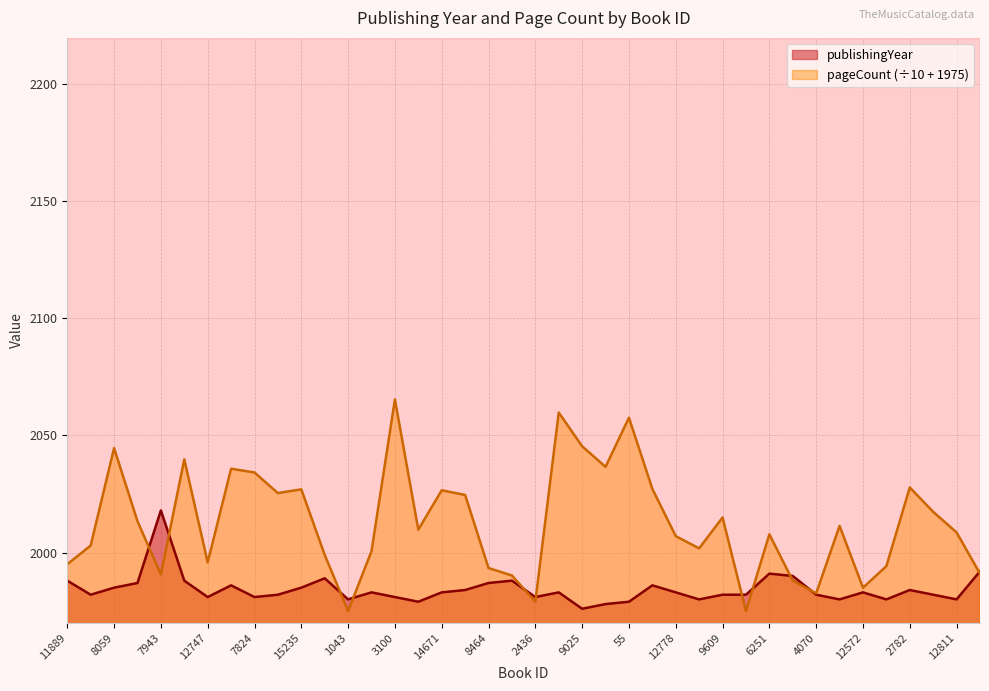

At which category does pageCount reach its first local valley?

7943